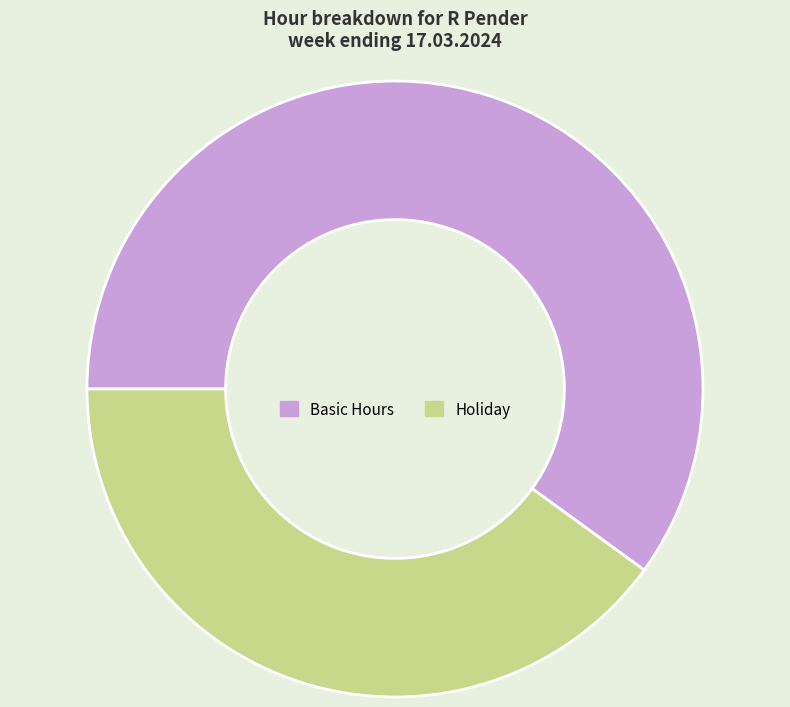

Which slice is the smallest?

Holiday